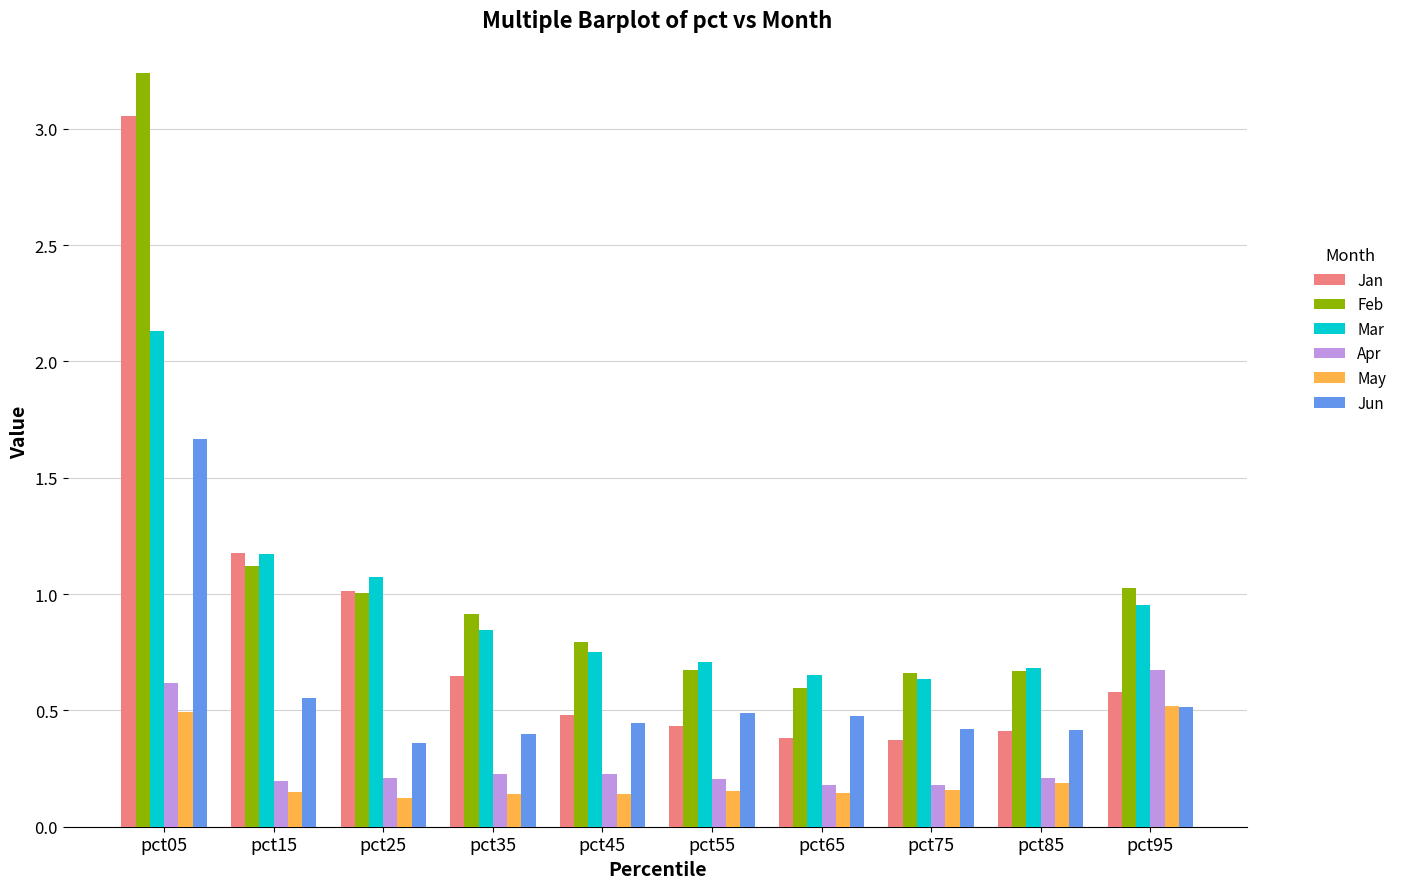

How many groups of bars are there?

10